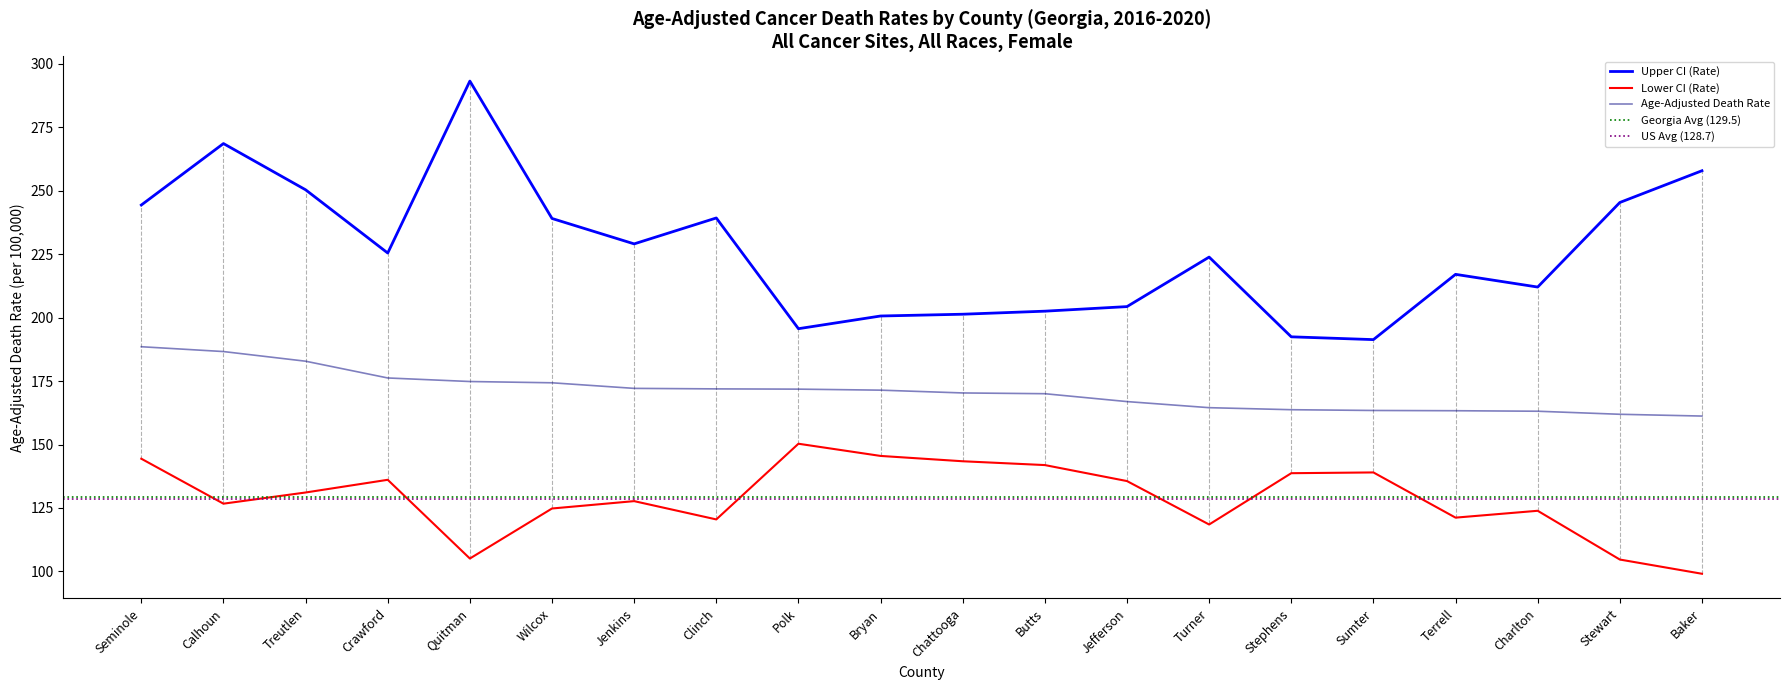

Does the chart display data point markers on the line(s)?

No